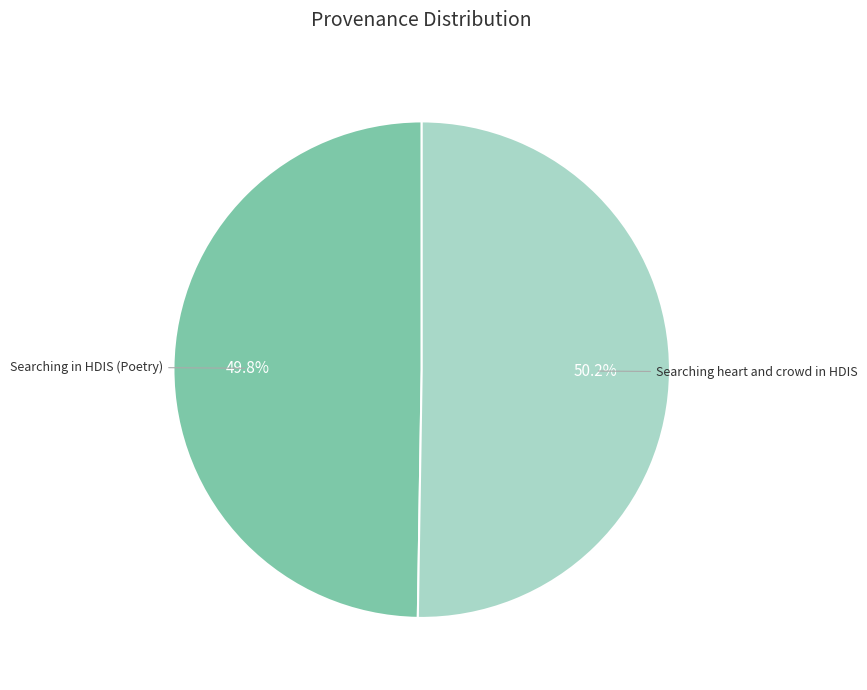

Count the number of slices in the pie.

2